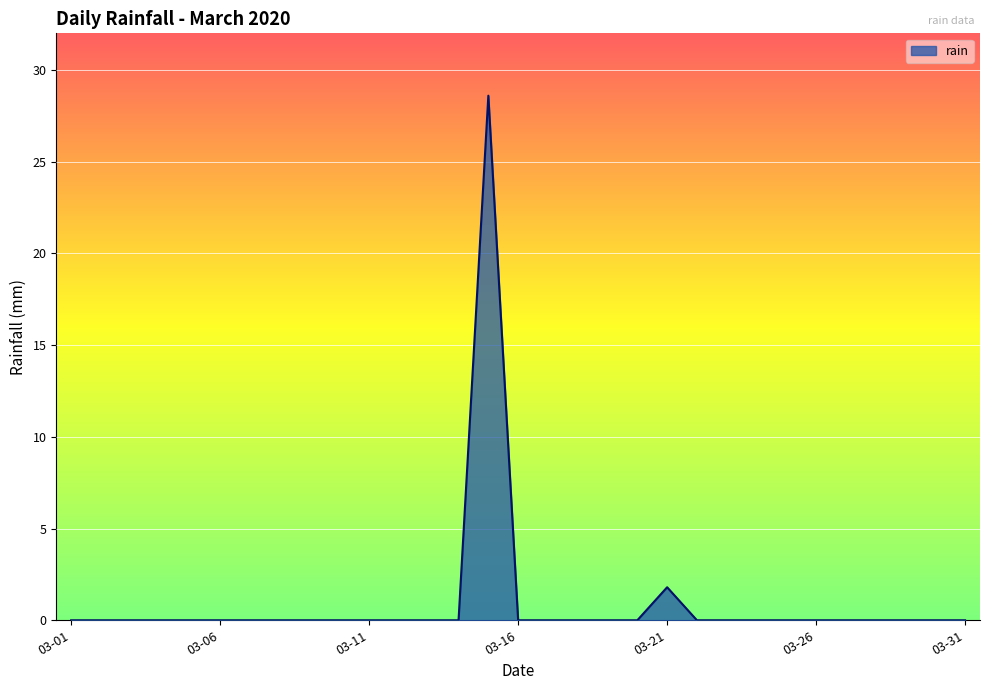

What is the greatest value displayed?

28.6